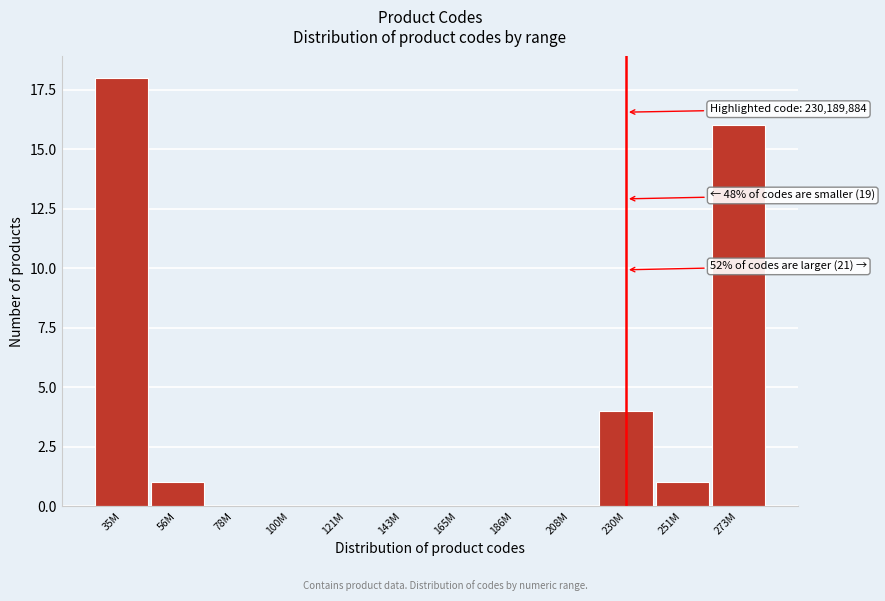

Reading left to right, list all the values displayed in this chart.

35M=18	56M=1	78M=0	100M=0	121M=0	143M=0	165M=0	186M=0	208M=0	230M=4	251M=1	273M=16